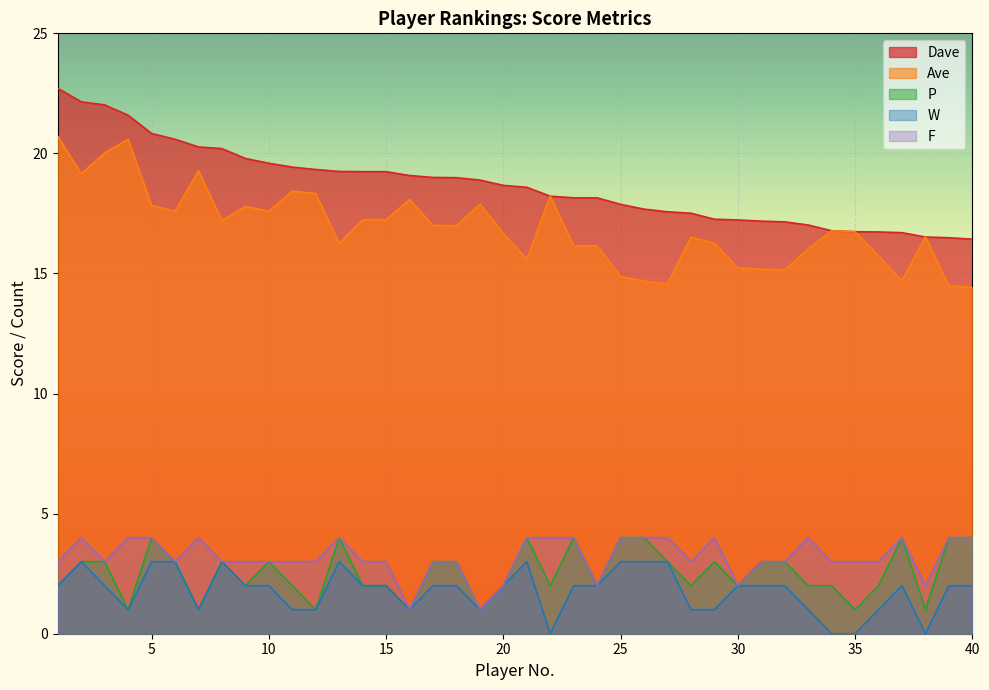

What is the maximum value for W?

3.0